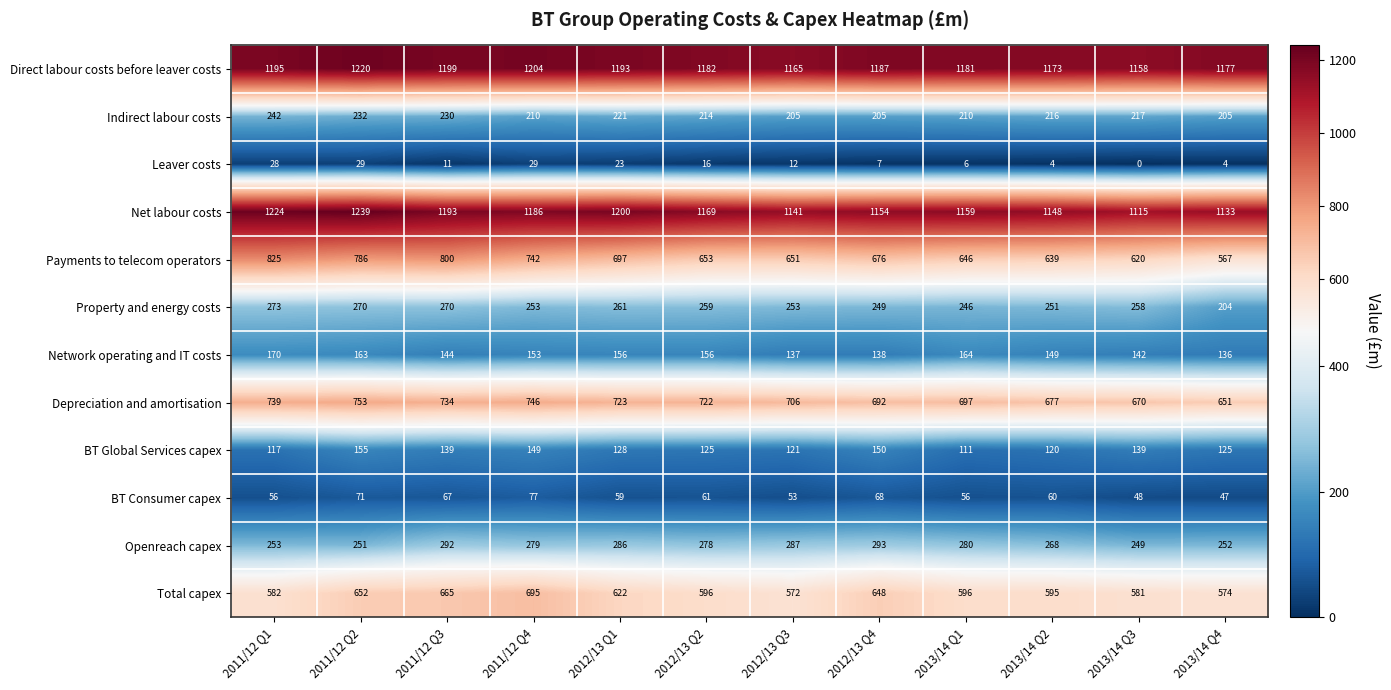

What is the difference between the highest and lowest values at 2011/12 Q2?

1210